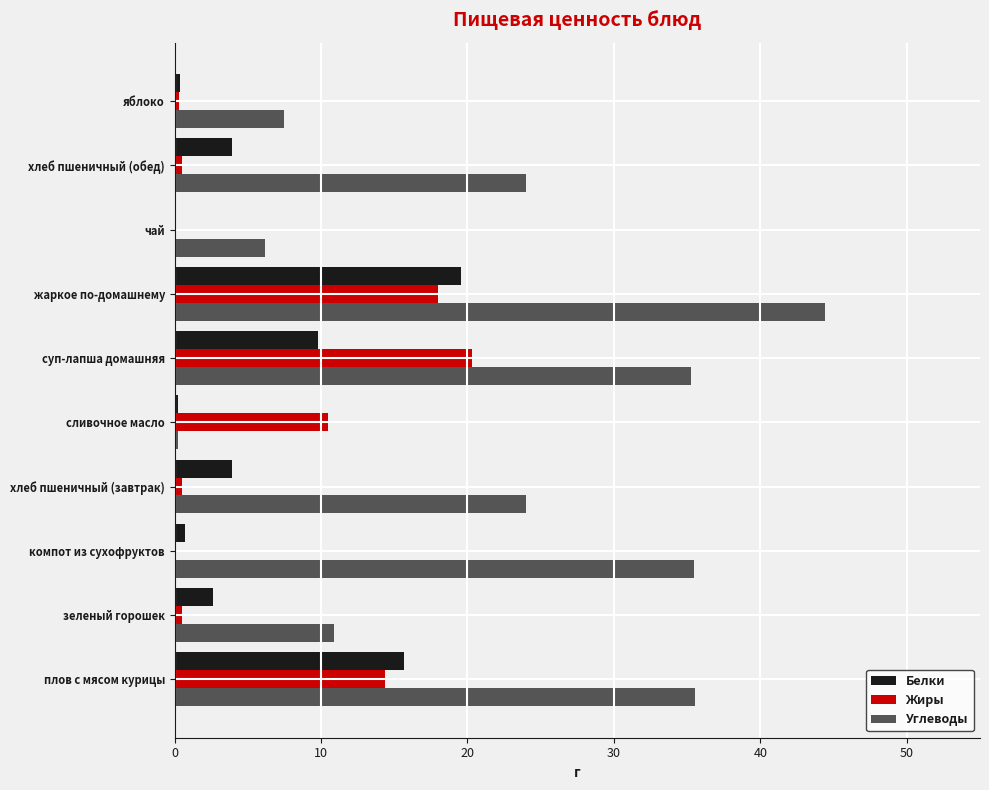

Between плов с мясом курицы and яблоко, which series saw the biggest shift?

Углеводы